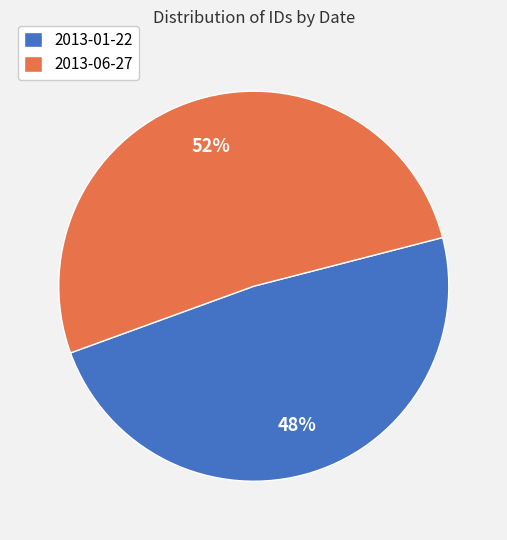

Combined, do 2013-06-27 and 2013-01-22 account for over 50%?

Yes